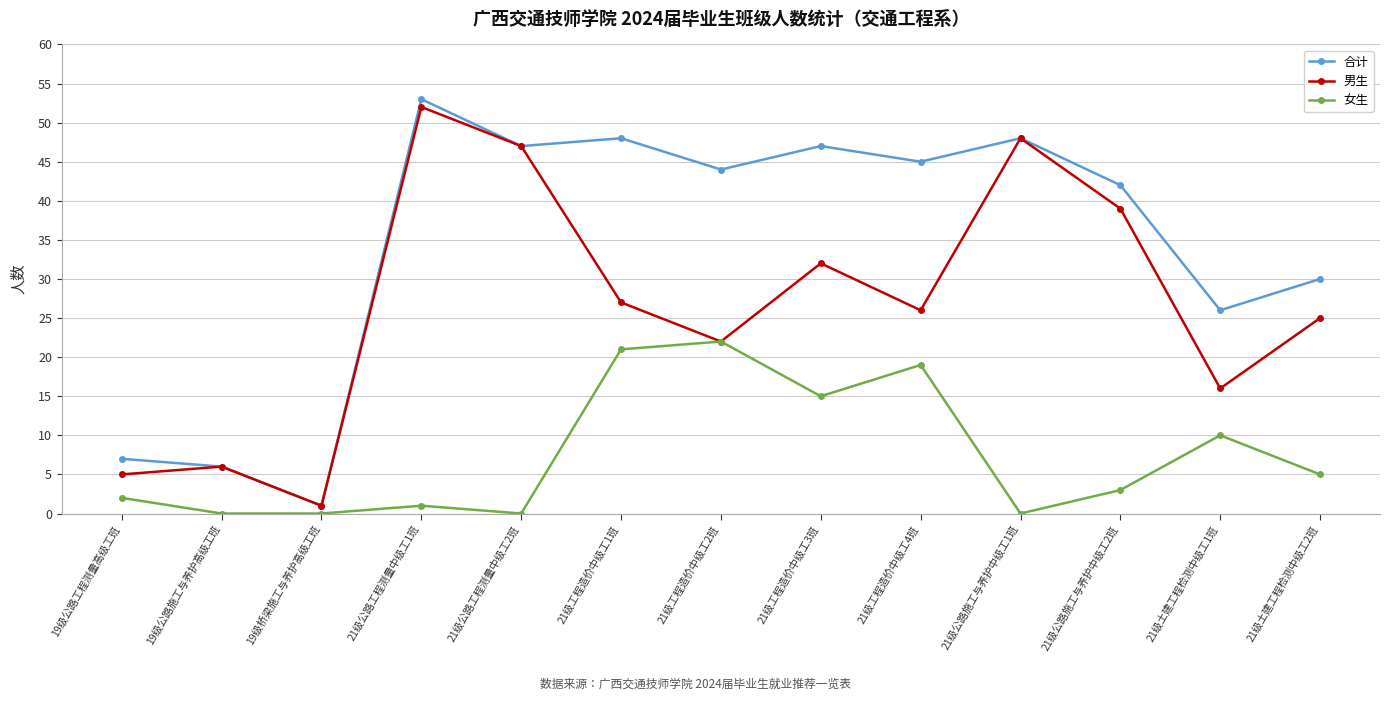

Reading left to right, transcribe all the data shown in this chart.

合计: 19级公路工程测量高级工班=7	19级公路施工与养护高级工班=6	19级桥梁施工与养护高级工班=1	21级公路工程测量中级工1班=53	21级公路工程测量中级工2班=47	21级工程造价中级工1班=48	21级工程造价中级工2班=44	21级工程造价中级工3班=47	21级工程造价中级工4班=45	21级公路施工与养护中级工1班=48	21级公路施工与养护中级工2班=42	21级土建工程检测中级工1班=26	21级土建工程检测中级工2班=30
男生: 19级公路工程测量高级工班=5	19级公路施工与养护高级工班=6	19级桥梁施工与养护高级工班=1	21级公路工程测量中级工1班=52	21级公路工程测量中级工2班=47	21级工程造价中级工1班=27	21级工程造价中级工2班=22	21级工程造价中级工3班=32	21级工程造价中级工4班=26	21级公路施工与养护中级工1班=48	21级公路施工与养护中级工2班=39	21级土建工程检测中级工1班=16	21级土建工程检测中级工2班=25
女生: 19级公路工程测量高级工班=2	19级公路施工与养护高级工班=0	19级桥梁施工与养护高级工班=0	21级公路工程测量中级工1班=1	21级公路工程测量中级工2班=0	21级工程造价中级工1班=21	21级工程造价中级工2班=22	21级工程造价中级工3班=15	21级工程造价中级工4班=19	21级公路施工与养护中级工1班=0	21级公路施工与养护中级工2班=3	21级土建工程检测中级工1班=10	21级土建工程检测中级工2班=5